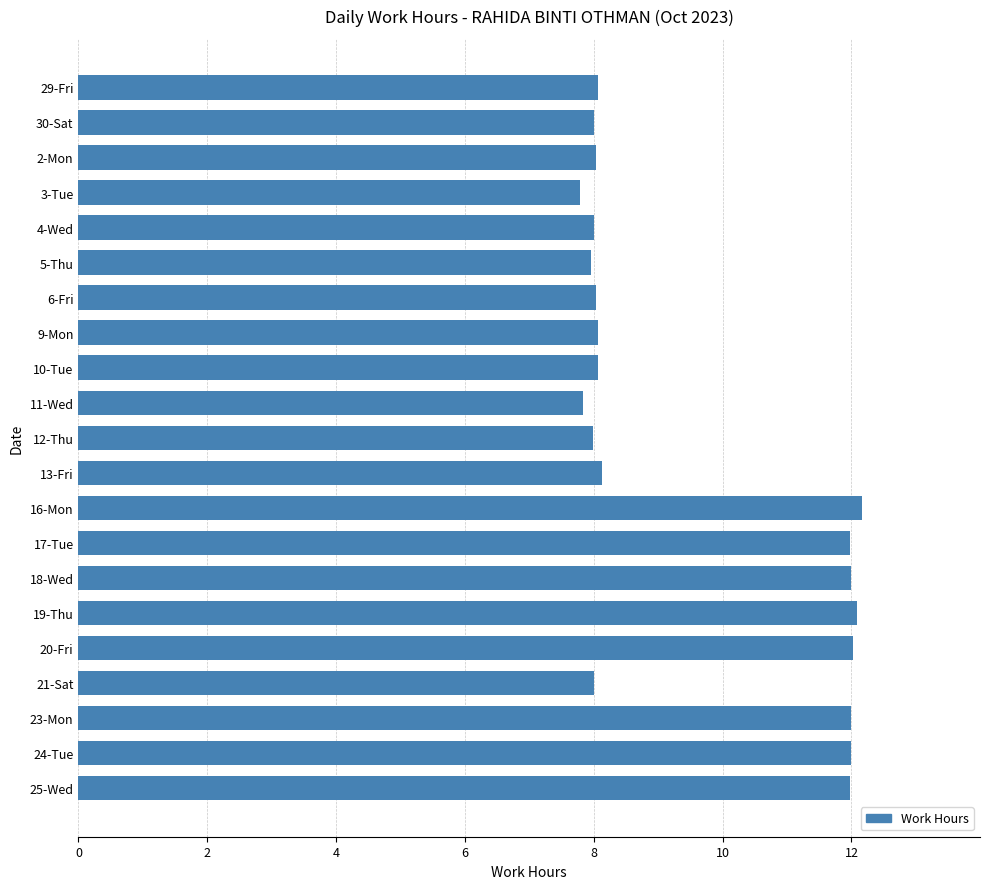

What is the average value?

9.5